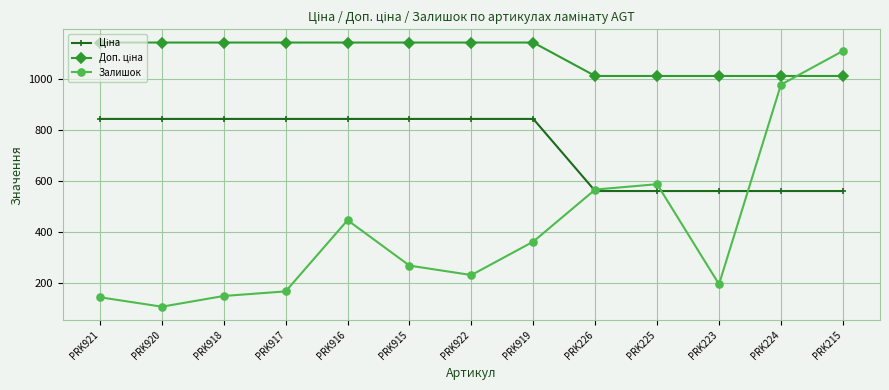

What is the minimum value shown in the chart?

107.0